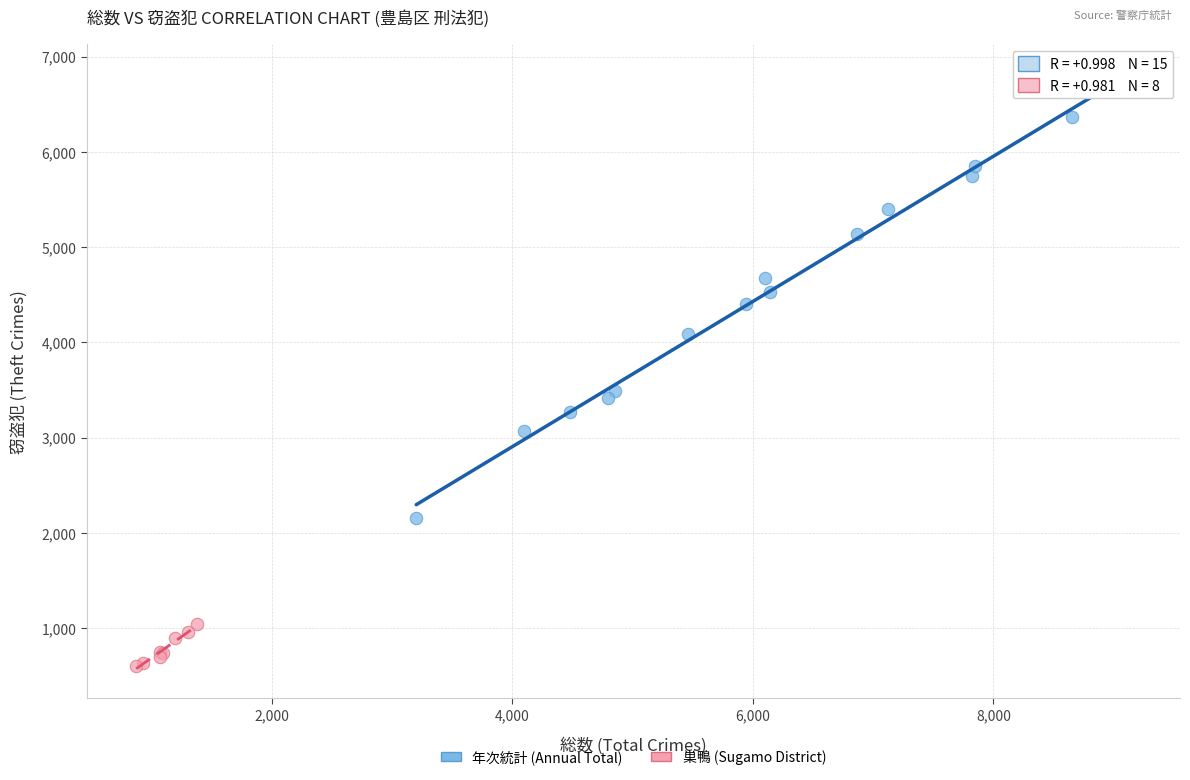

Which series contains the lowest Y value?

巣鴨 (Sugamo District)